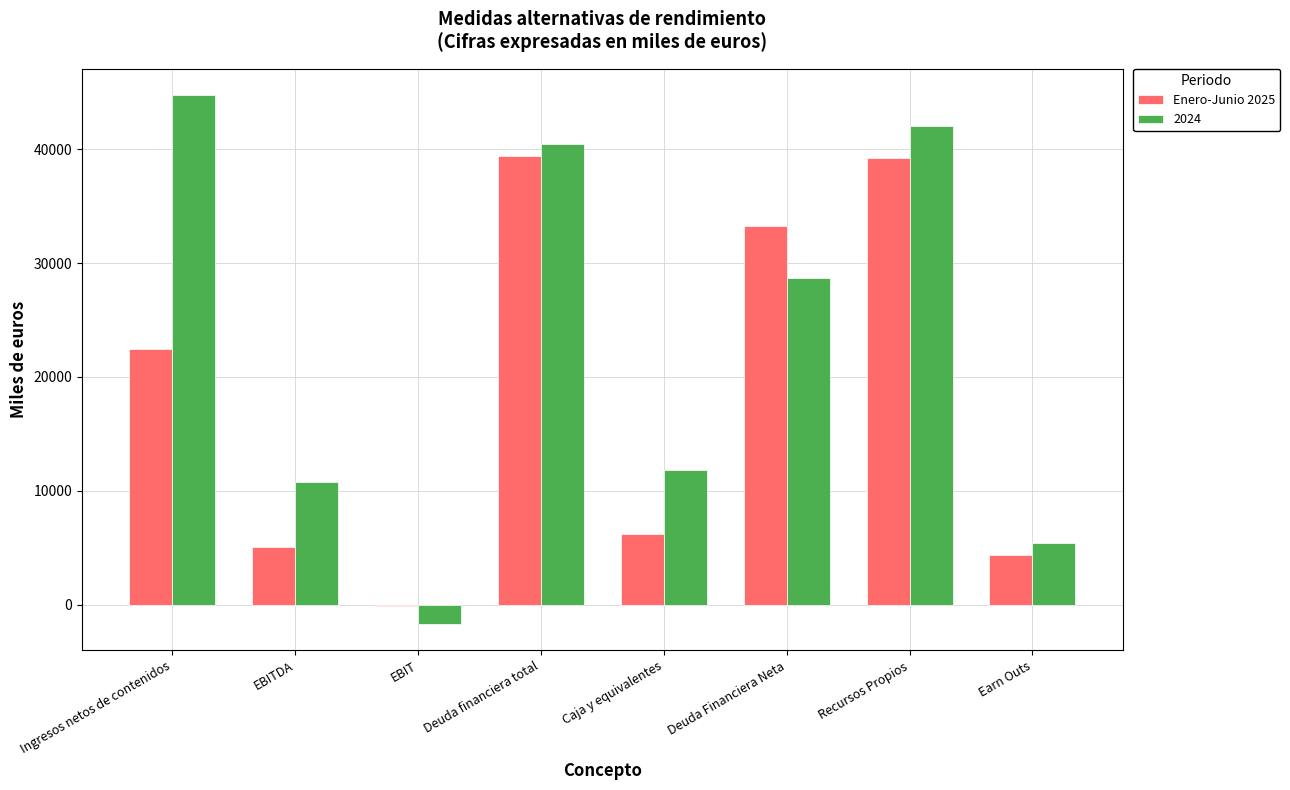

Where is 2024 nearest to the value 21512?

Deuda Financiera Neta